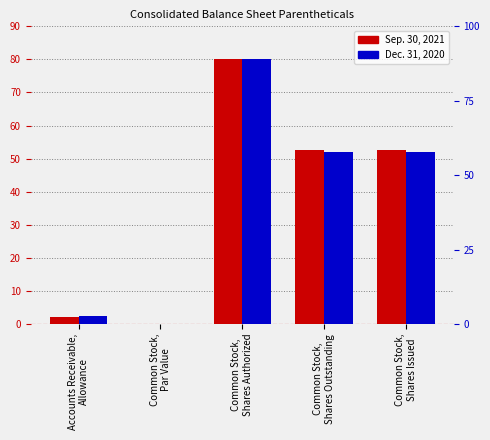

Between Common Stock,
Shares Authorized and Common Stock,
Shares Issued, which series saw the biggest shift?

Dec. 31, 2020